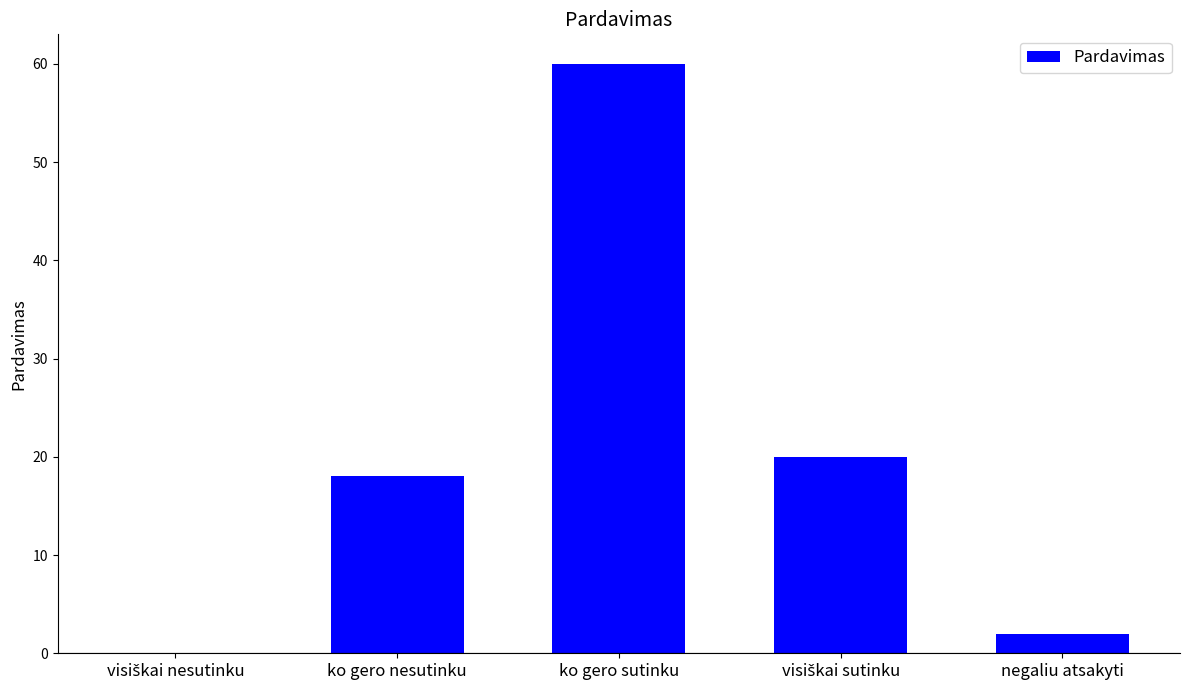

True or false: the data shows 29 at ko gero sutinku.

False